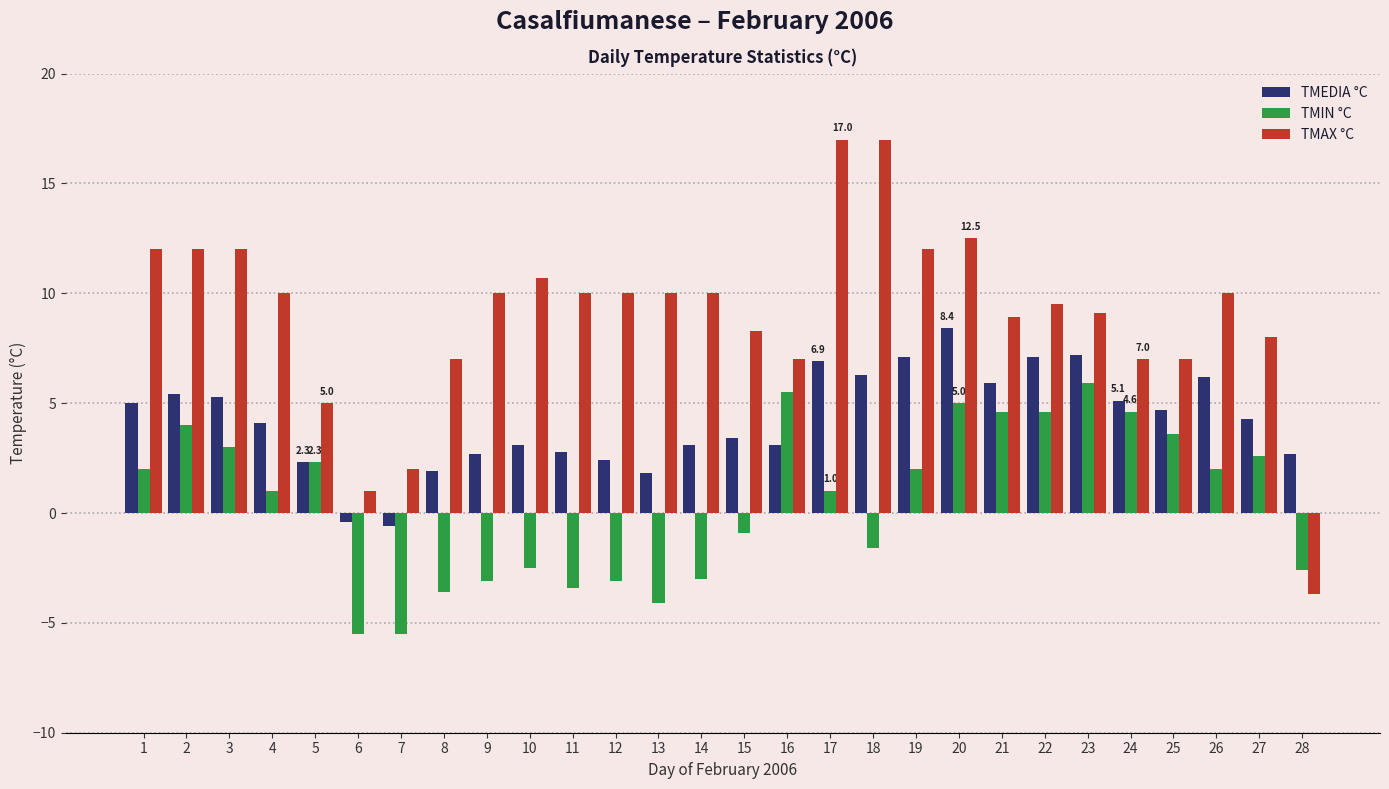

What is the difference between the TMAX °C values at 10 and 2?

1.3